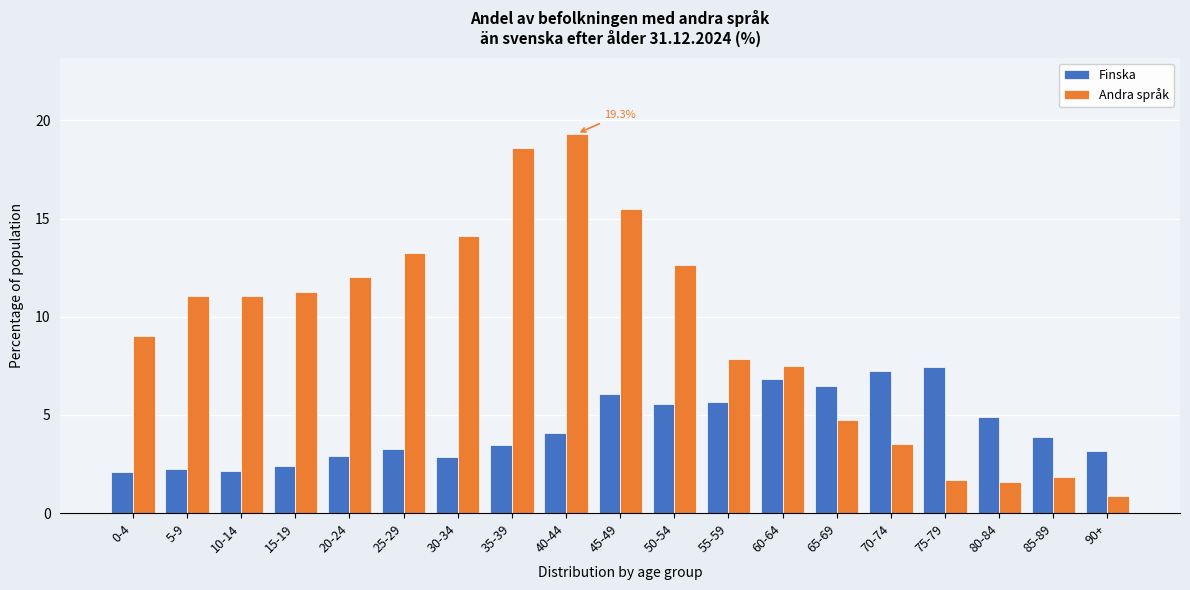

The Andra språk series shows 9.0 at 0-4. True or false?

True